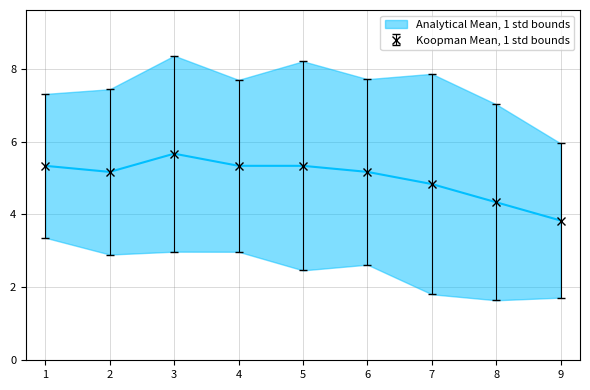

What is the value of the Koopman Mean, 1 std bounds point at the 8th from the left?

4.3